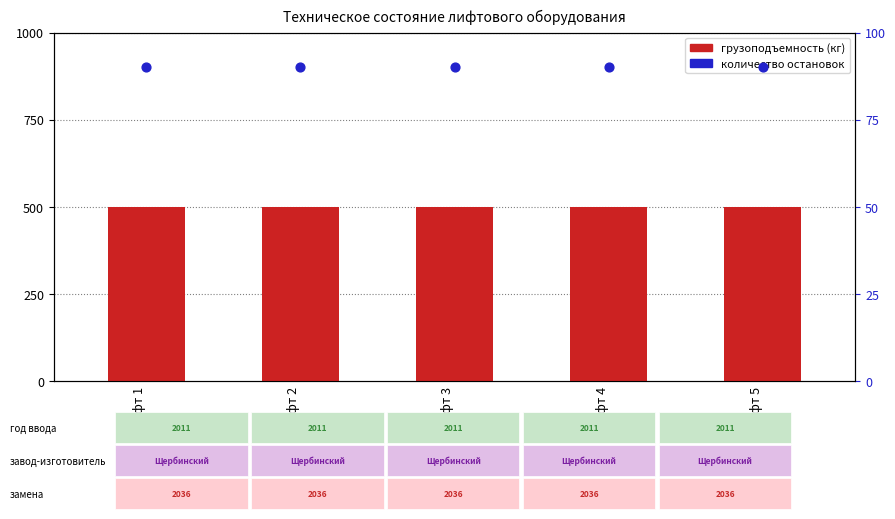

What are all the series names shown in the legend?

грузоподъемность (кг), количество остановок